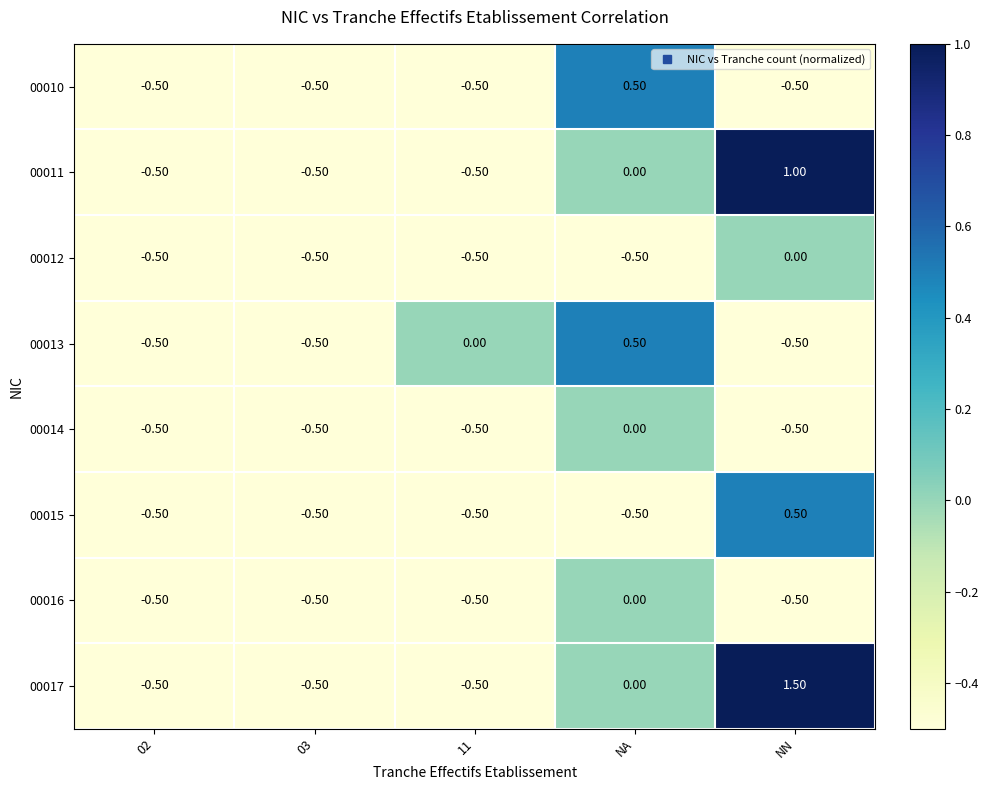

Which series has the largest total across all categories?

00017